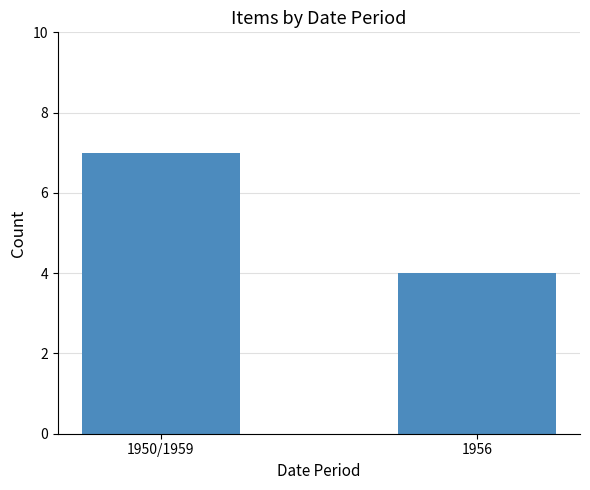

Read the value at 1956.

4